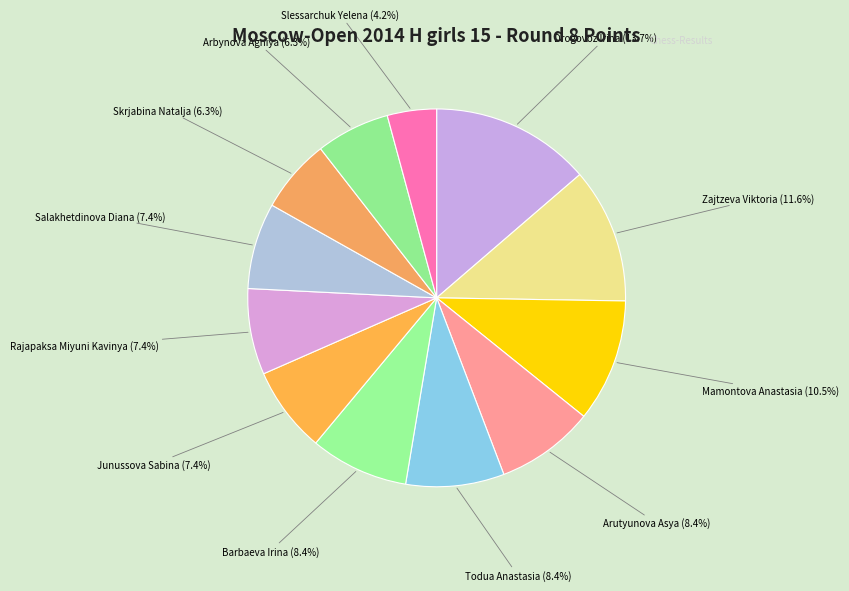

How many slices are in this pie chart?

12